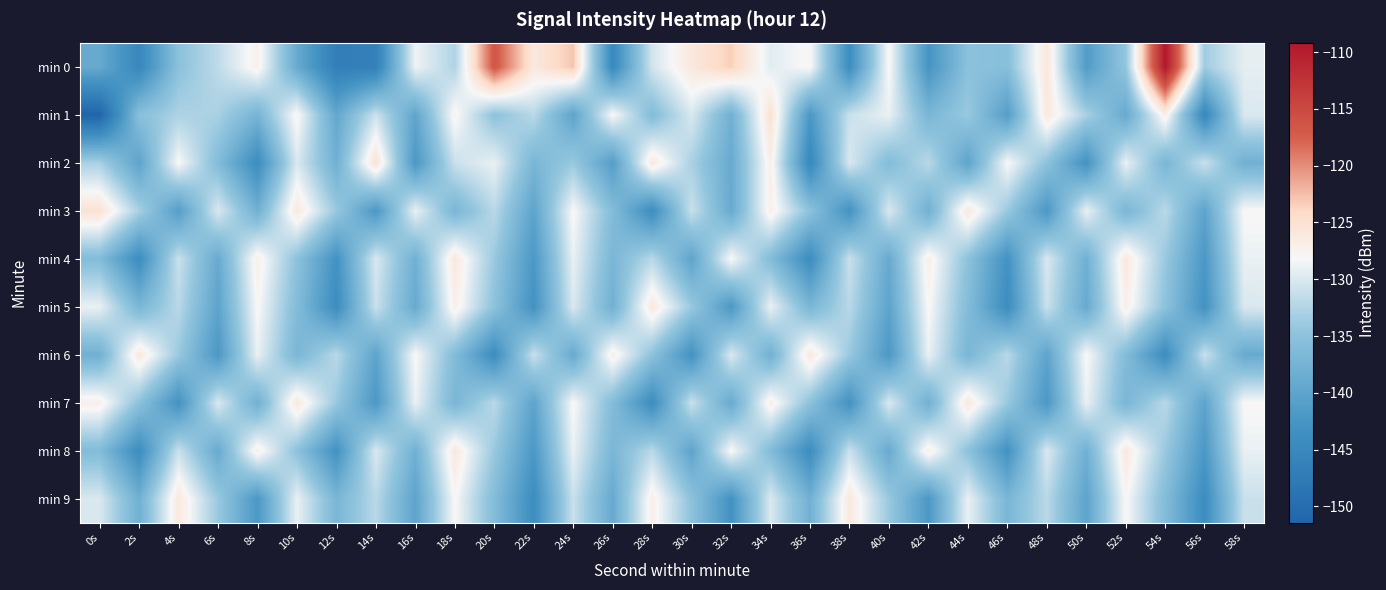

At which category is the sum across all series the highest?

34s